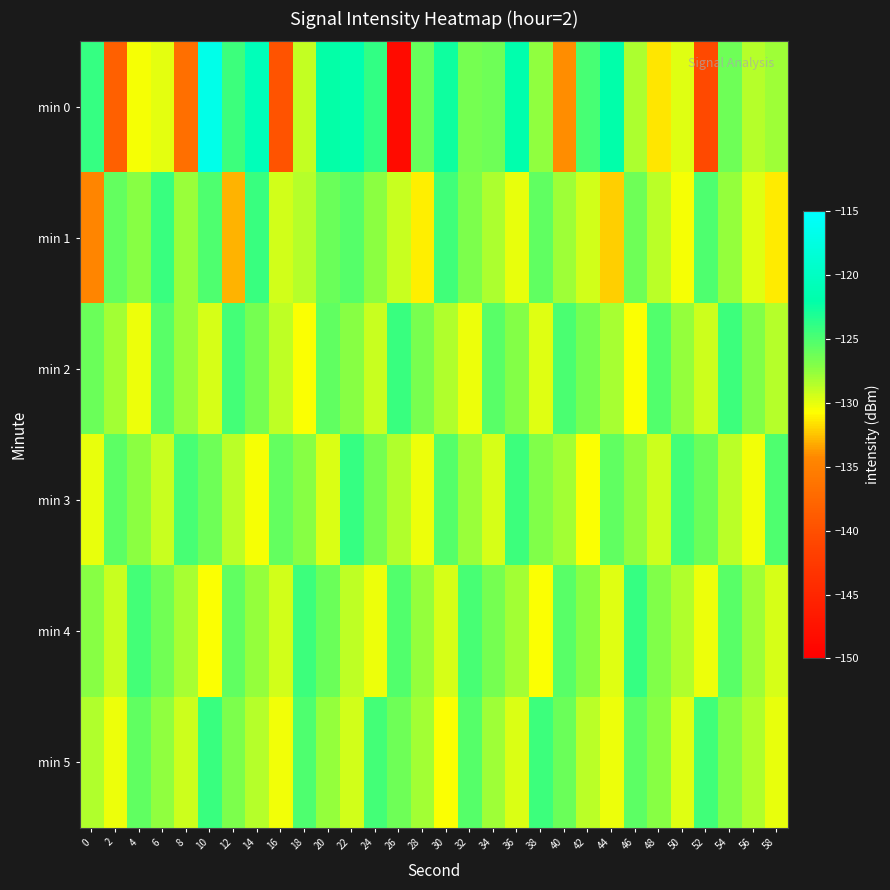

Which has a higher value, 14 or 42?

14